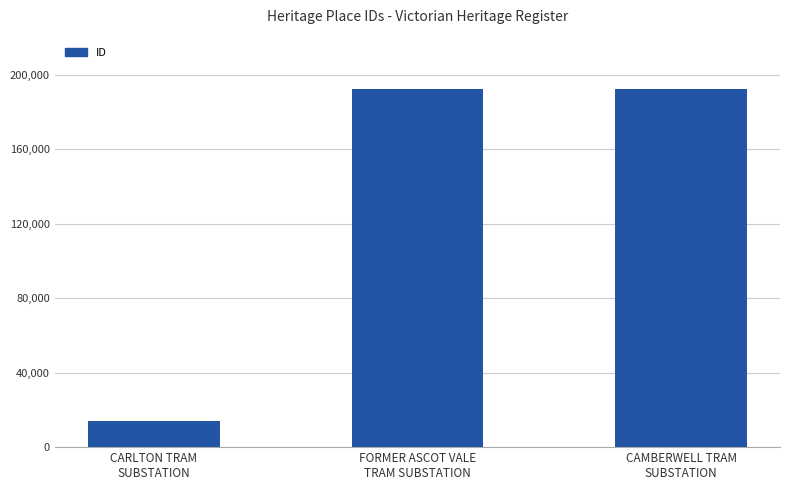

What is the difference between the maximum and second lowest values?

2